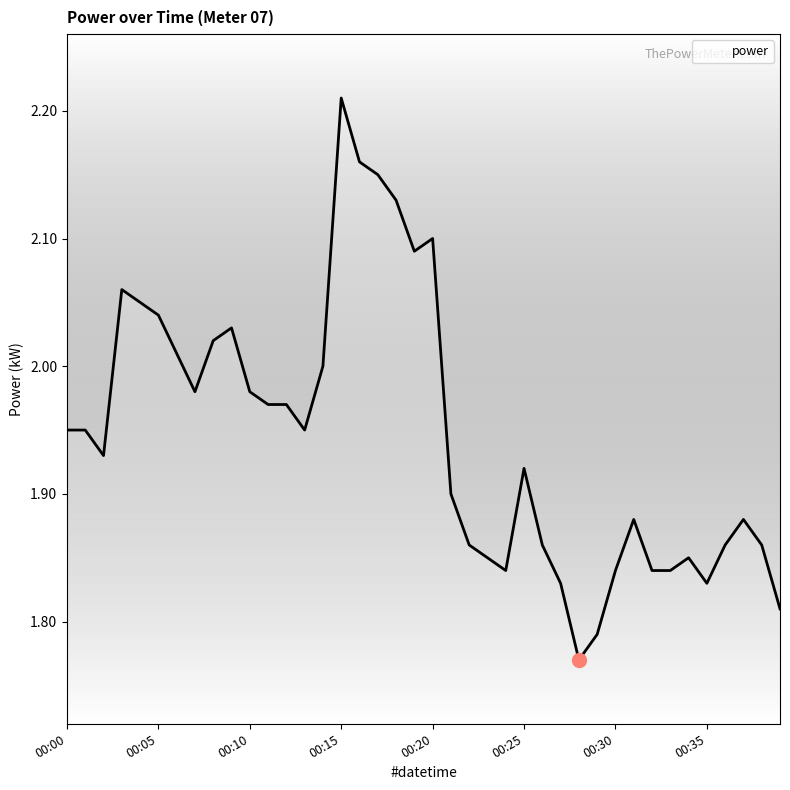

What is the difference between the maximum and minimum values?

0.4